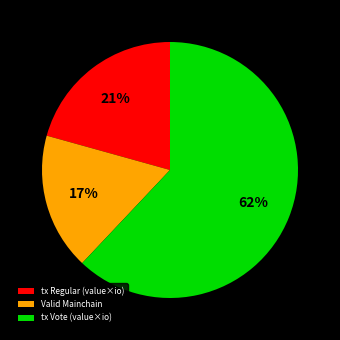

Which has a higher value, tx Vote (value×io) or Valid Mainchain?

tx Vote (value×io)